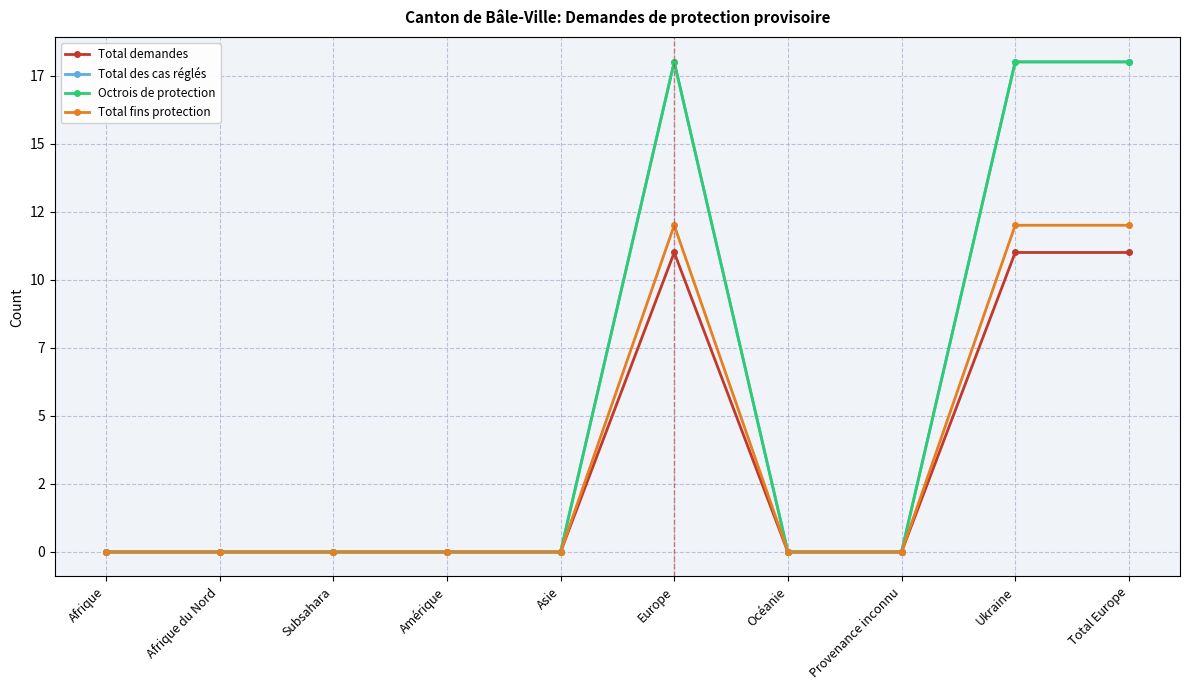

What is the greatest value displayed?

18